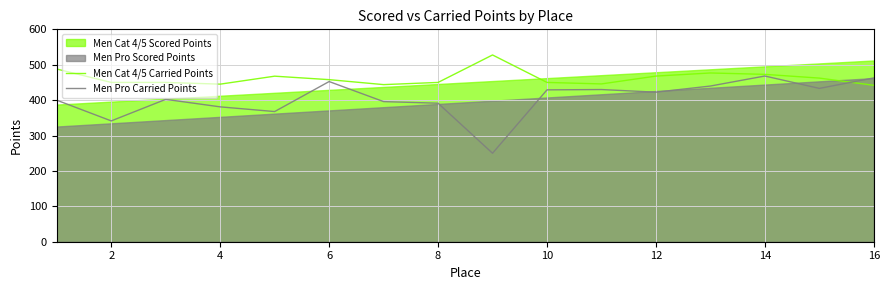

True or false: Men Cat 4/5 Carried Points has a value of 267.2 at 14.

False